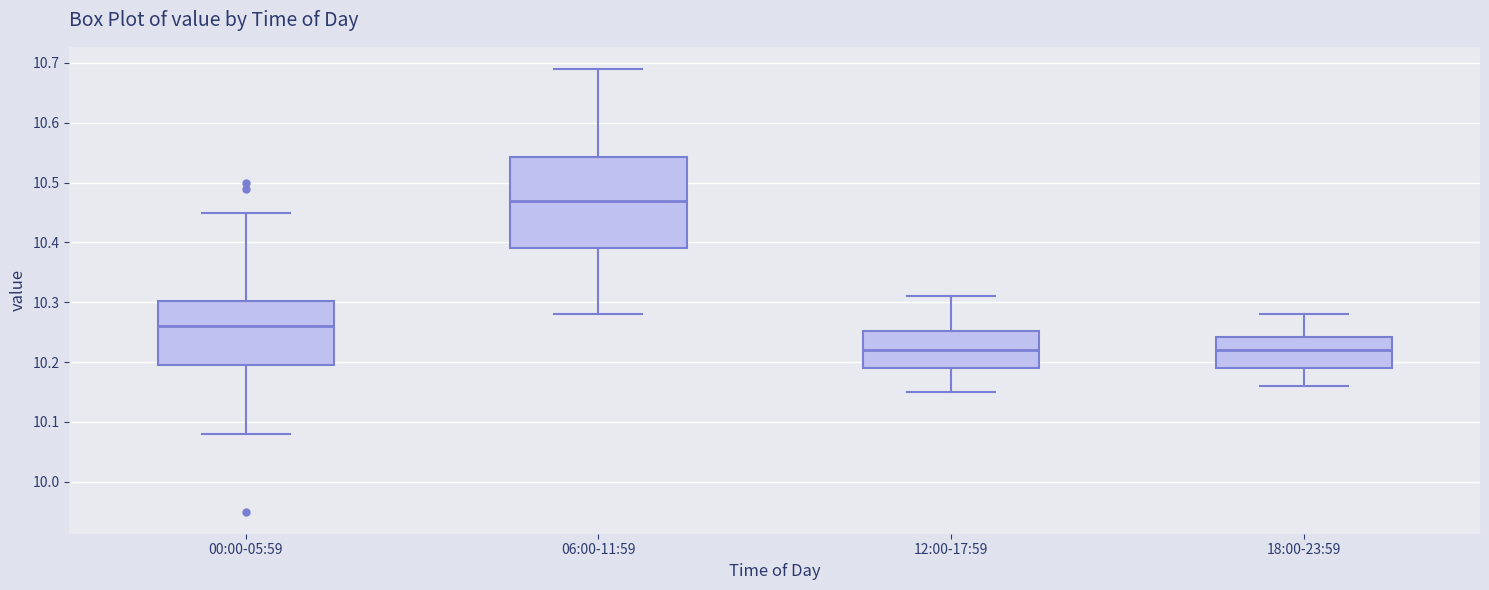

Where is the lower edge of the box for 18:00-23:59 on the y-axis? The values are not printed on the chart, so give them approximately, as read against the axis.

10.19